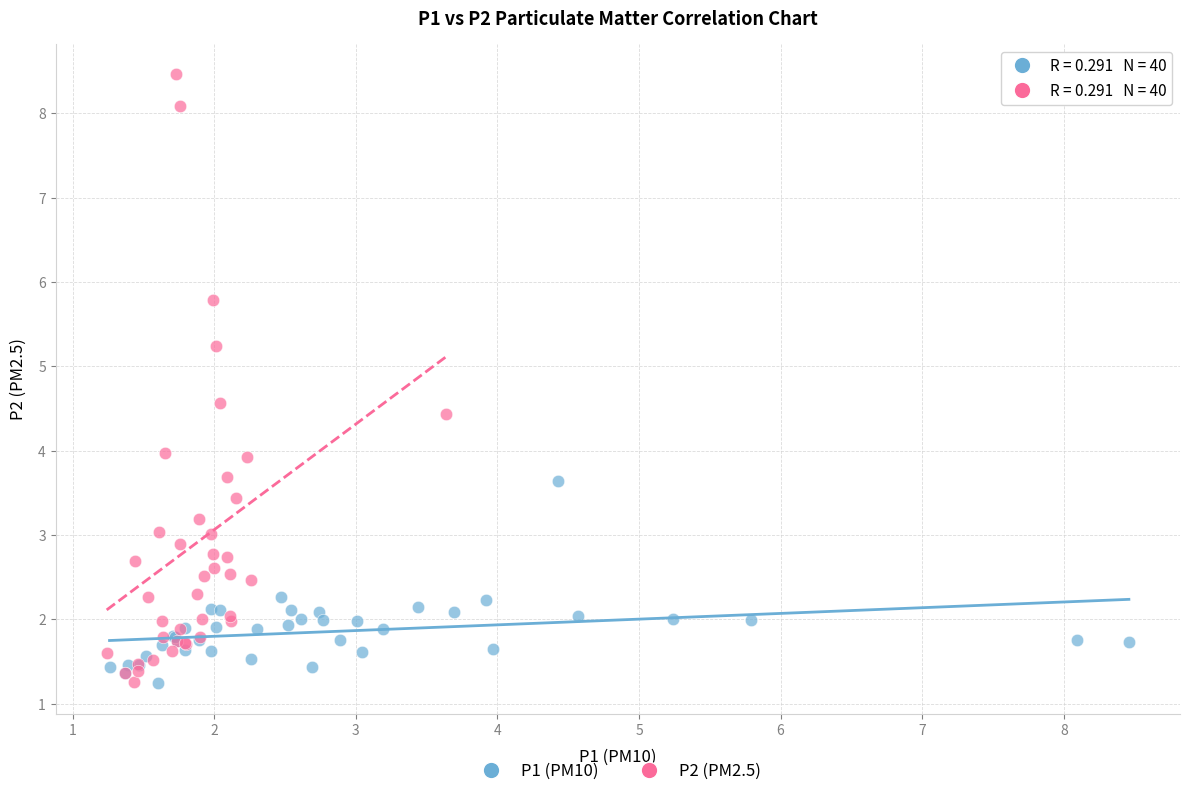

Which series has the widest spread of Y values?

P2 (PM2.5)